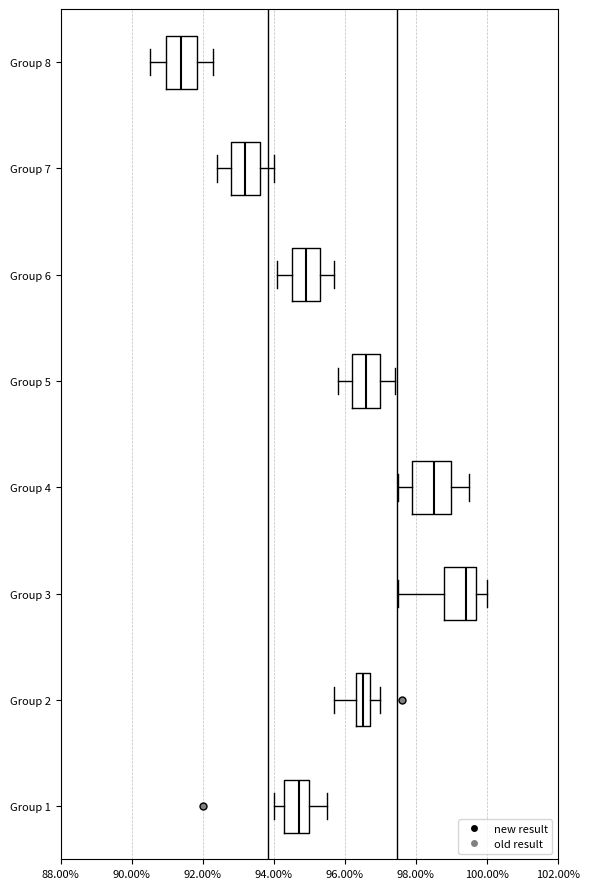

Reading bottom to top, read every box against the x-axis: the position of its median line, the range the box covers, and the ends of its whiskers. The values are not printed on the chart, so give them approximately, as read against the axis.

Group 1: median 94.8, box 94.4 to 95.0, whiskers 94.0 to 95.6
Group 2: median 96.6, box 96.4 to 96.8, whiskers 95.8 to 97.0
Group 3: median 99.4, box 98.8 to 99.8, whiskers 97.6 to 100.0
Group 4: median 98.6, box 98.0 to 99.0, whiskers 97.6 to 99.6
Group 5: median 96.6, box 96.2 to 97.0, whiskers 95.8 to 97.4
Group 6: median 95.0, box 94.6 to 95.4, whiskers 94.2 to 95.8
Group 7: median 93.2, box 92.8 to 93.6, whiskers 92.4 to 94.0
Group 8: median 91.4, box 91.0 to 91.8, whiskers 90.6 to 92.4